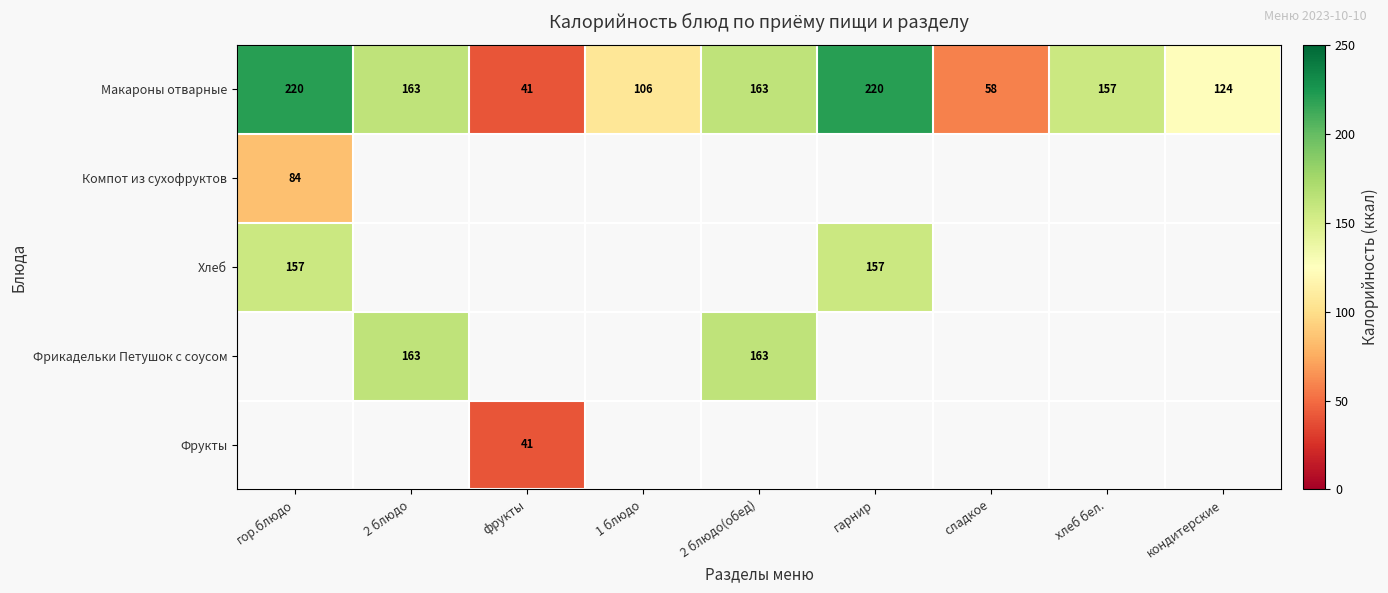

How many series are shown in this chart?

5